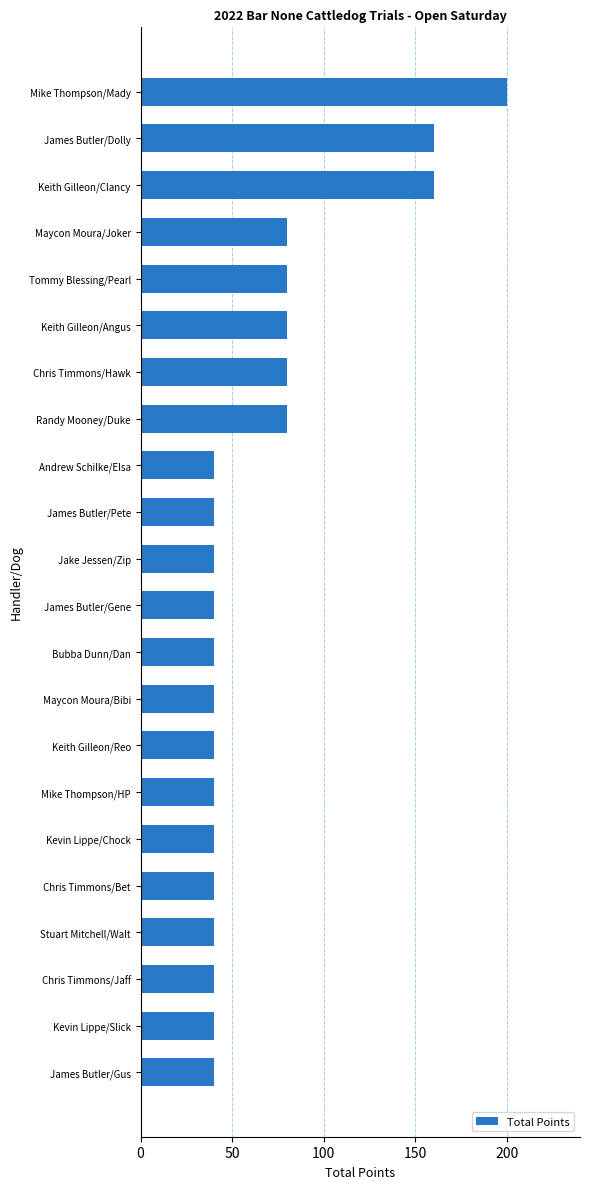

Reading bottom to top, extract all data points from this chart.

James Butler/Gus=40	Kevin Lippe/Slick=40	Chris Timmons/Jaff=40	Stuart Mitchell/Walt=40	Chris Timmons/Bet=40	Kevin Lippe/Chock=40	Mike Thompson/HP=40	Keith Gilleon/Reo=40	Maycon Moura/Bibi=40	Bubba Dunn/Dan=40	James Butler/Gene=40	Jake Jessen/Zip=40	James Butler/Pete=40	Andrew Schilke/Elsa=40	Randy Mooney/Duke=80	Chris Timmons/Hawk=80	Keith Gilleon/Angus=80	Tommy Blessing/Pearl=80	Maycon Moura/Joker=80	Keith Gilleon/Clancy=160	James Butler/Dolly=160	Mike Thompson/Mady=200